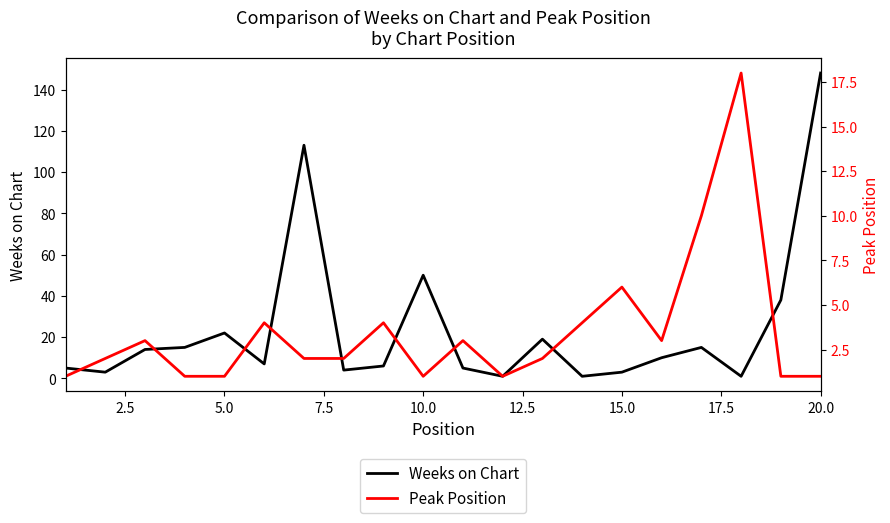

Is it true that Peak Position equals 0 at 18?

False